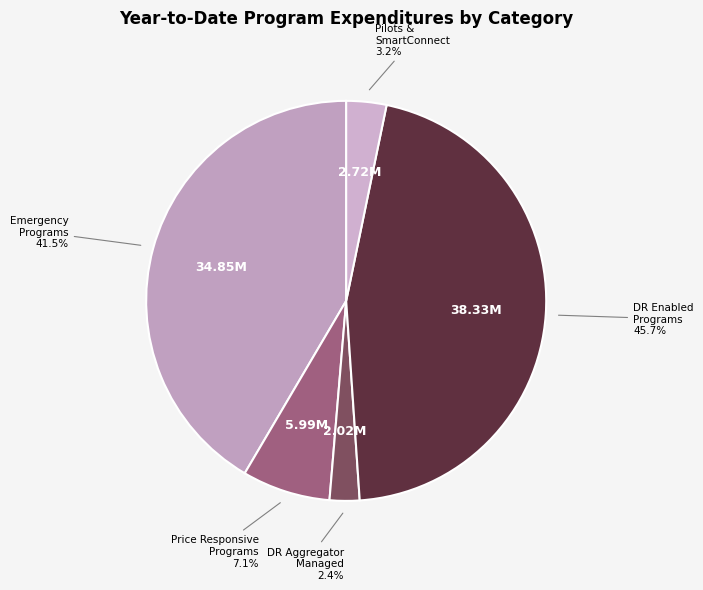

How many slices are in this pie chart?

5